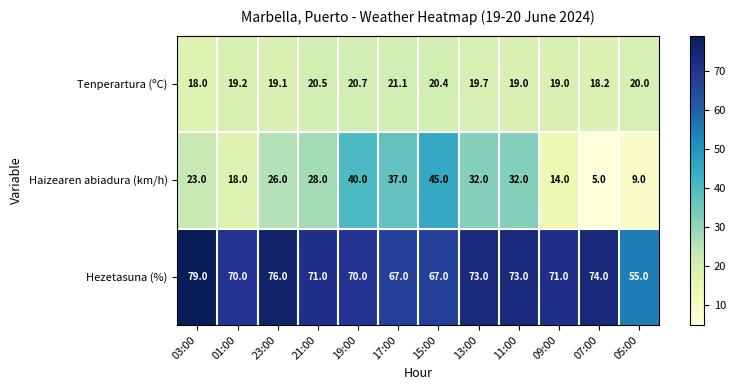

What is the difference between the highest and lowest values at 23:00?

56.9